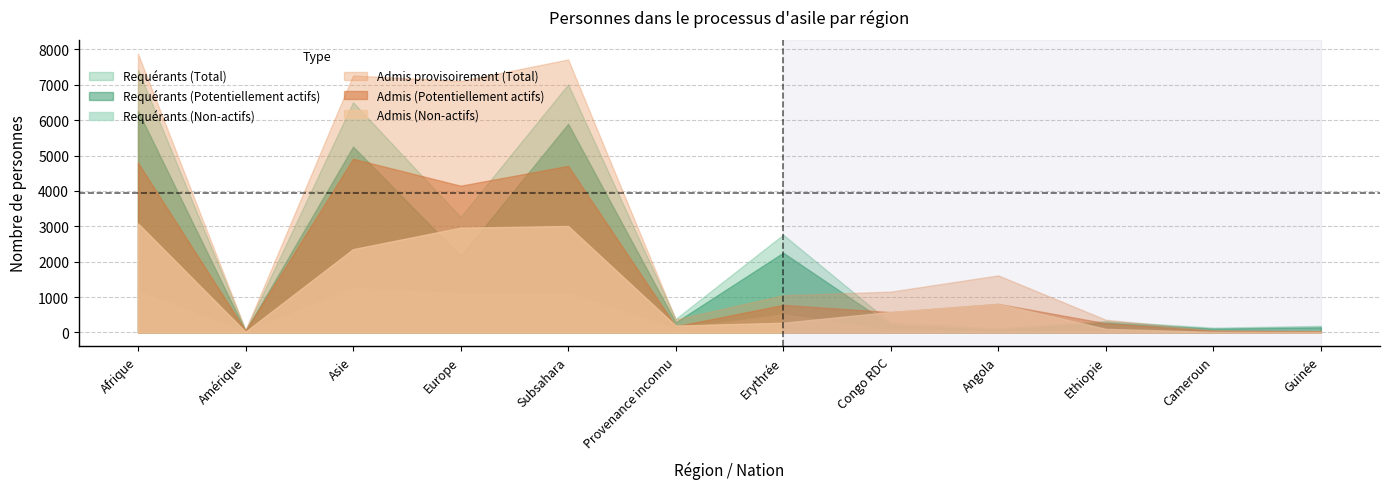

Which series changed the most between Europe and Cameroun?

Admis provisoirement (Total)